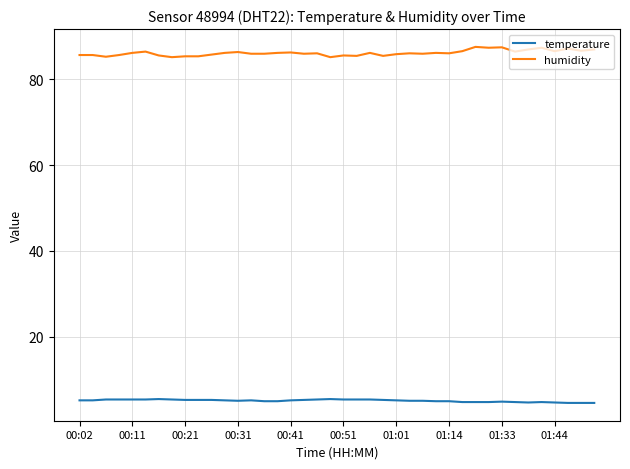

True or false: temperature and humidity cross at least once.

False